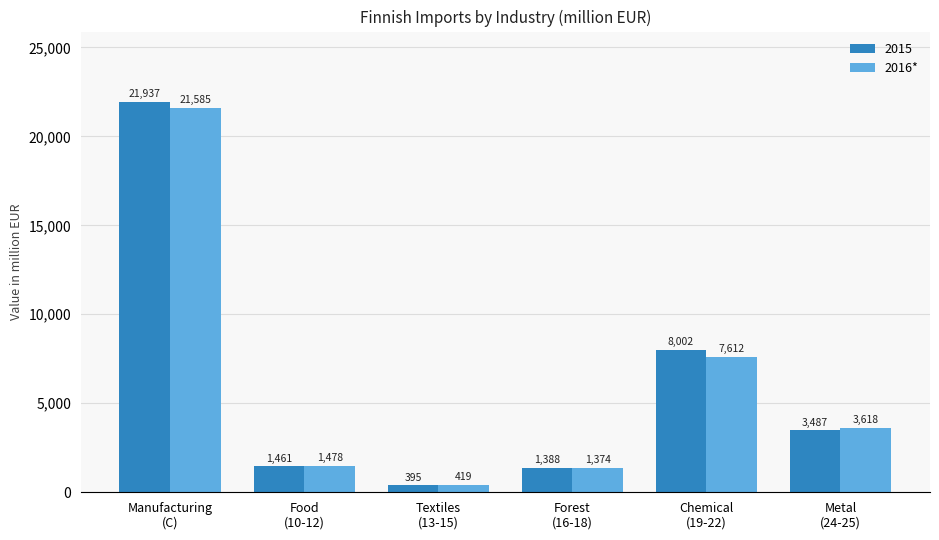

Which label corresponds to the smallest value in the chart?

Textiles
(13-15)